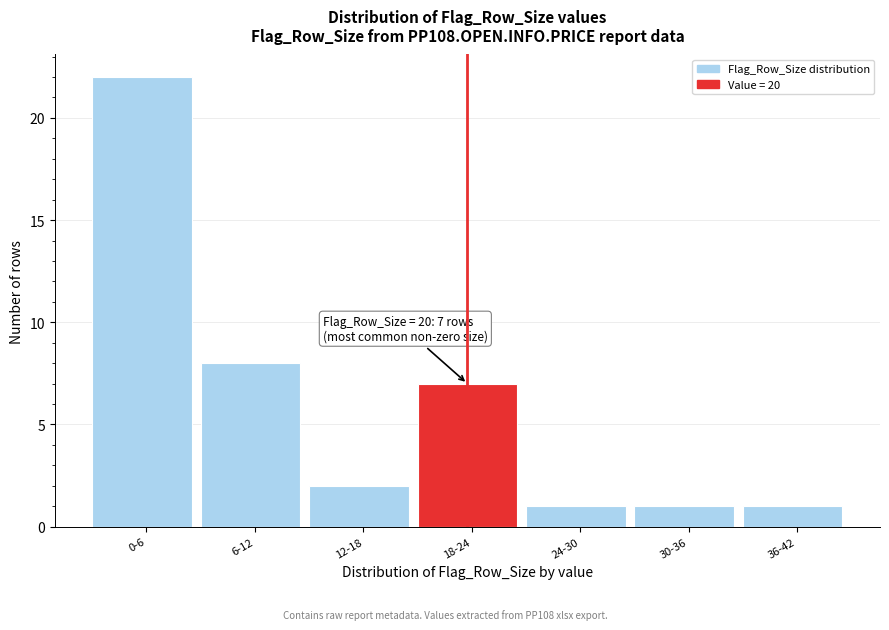

Reading right to left, extract all data points from this chart.

1	1	1	7	2	8	22